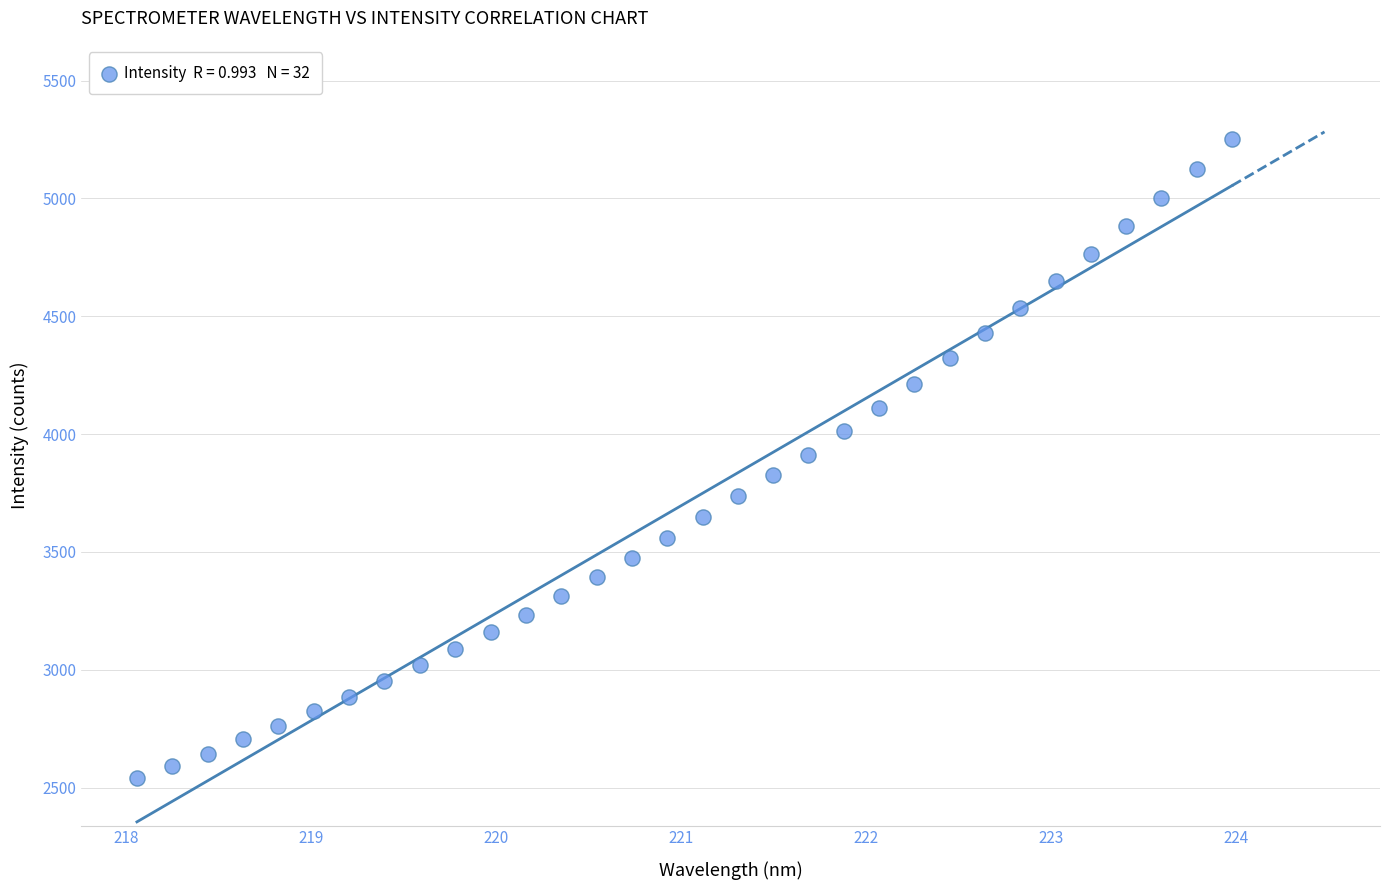

What is the range of X values (max minus min)?

5.9